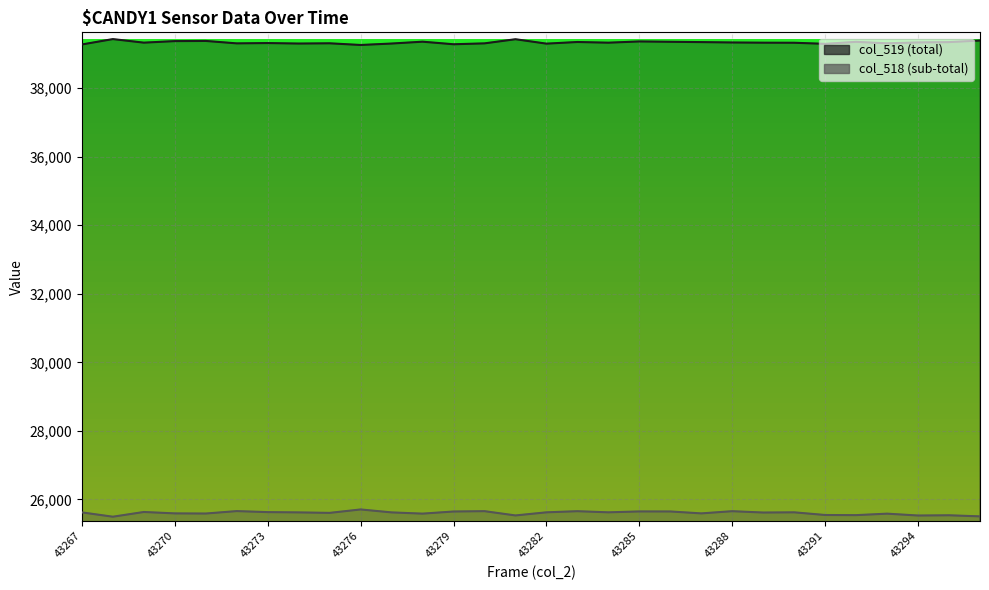

How many values in the col_519 series exceed 39332?

14